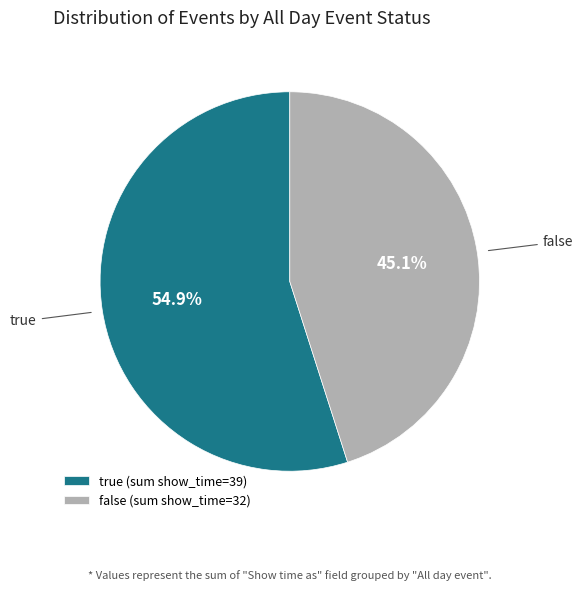

Does false (sum show_time=32) represent more than half of the total?

No